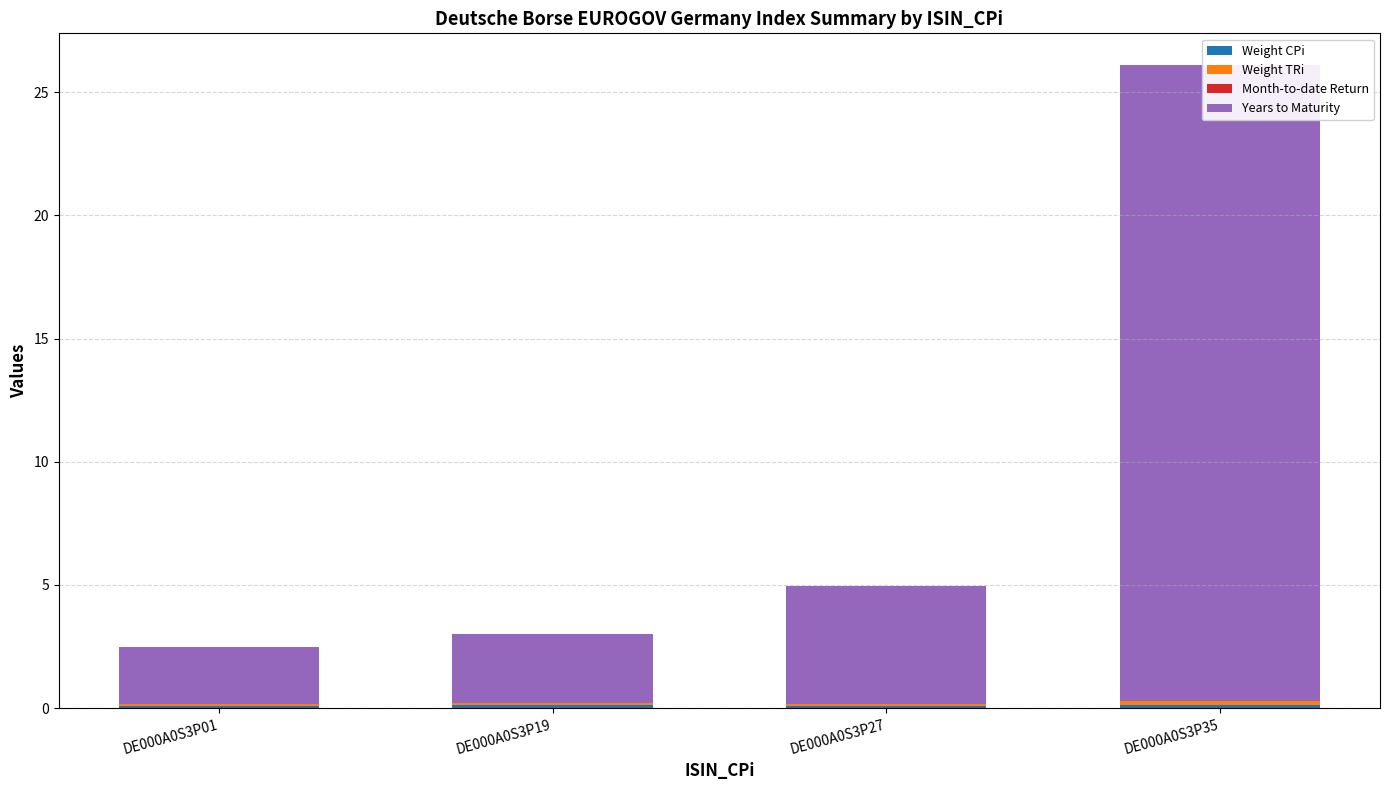

What is the difference between the maximum and minimum values in the Years to Maturity series?

23.5